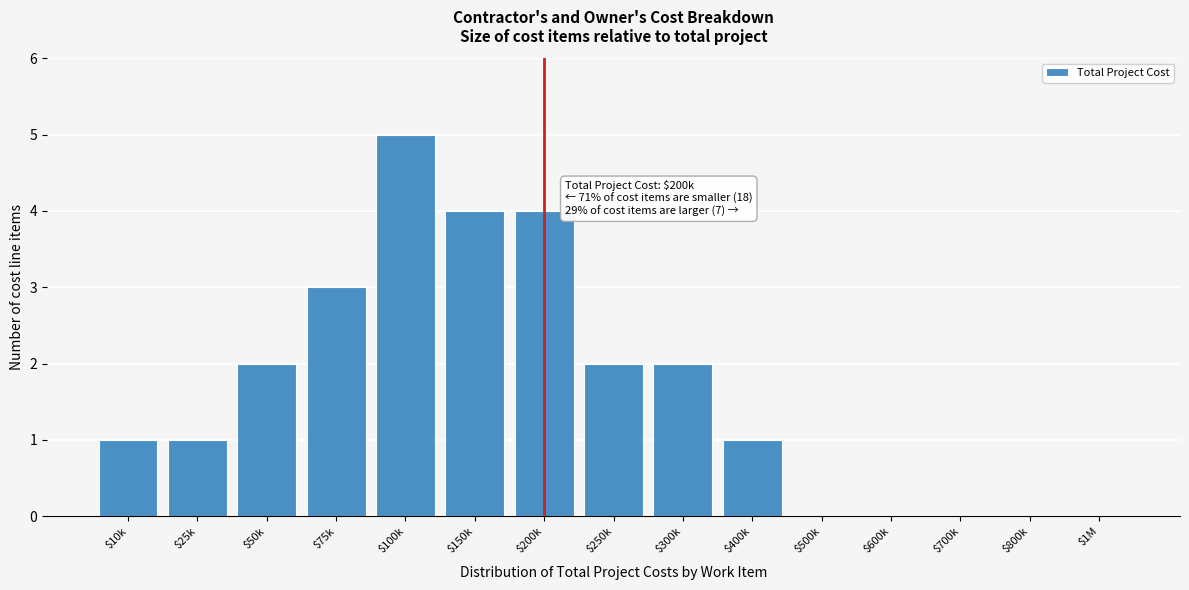

Is it true that the value at $100k is 5?

True